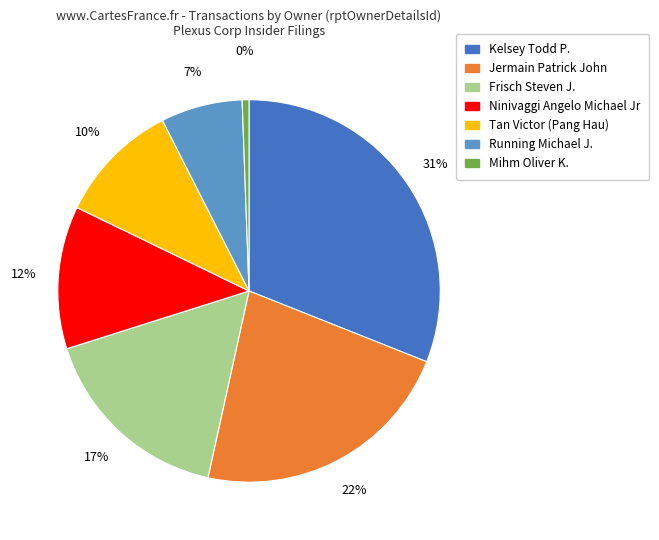

Count the number of slices in the pie.

7